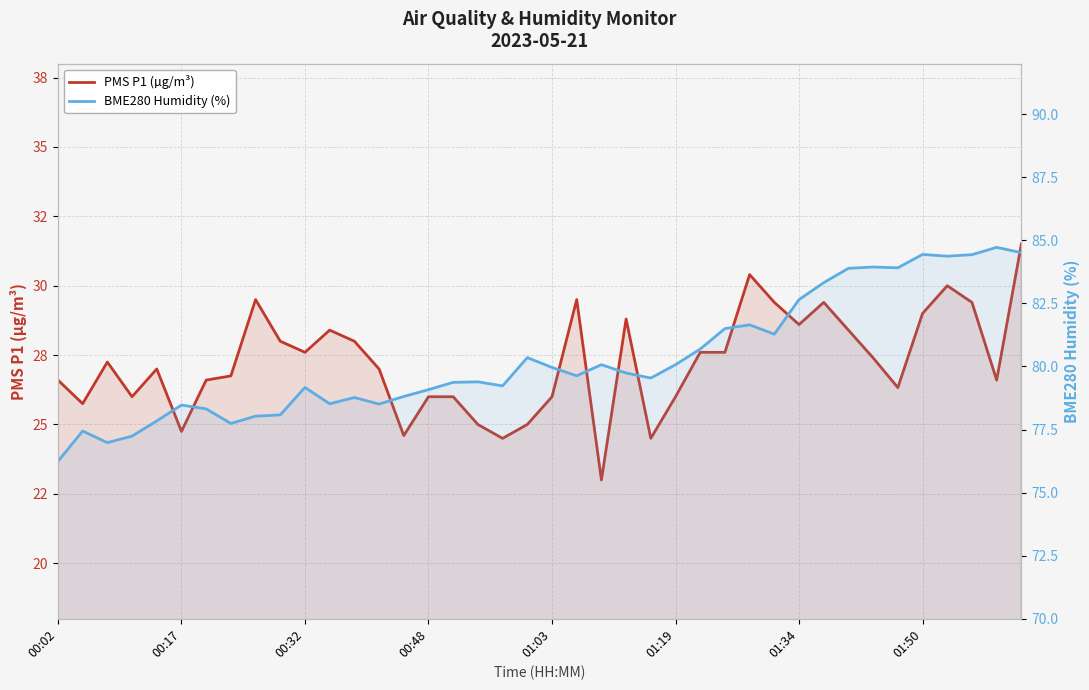

Reading left to right, extract all data points from this chart.

PMS P1 (µg/m³): 26.6	25.8	27.2	26.0	27.0	24.8	26.6	26.8	29.5	28.0	27.6	28.4	28.0	27.0	24.6	26.0	26.0	25.0	24.5	25.0	26.0	29.5	23.0	28.8	24.5	26.0	27.6	27.6	30.4	29.4	28.6	29.4	28.4	27.4	26.3	29.0	30.0	29.4	26.6	31.5
BME280 Humidity (%): 76.2	77.4	77.0	77.2	77.8	78.5	78.3	77.7	78.0	78.1	79.2	78.5	78.8	78.5	78.8	79.1	79.4	79.4	79.2	80.3	80.0	79.6	80.1	79.7	79.5	80.1	80.7	81.5	81.7	81.3	82.7	83.3	83.9	83.9	83.9	84.4	84.4	84.4	84.7	84.5